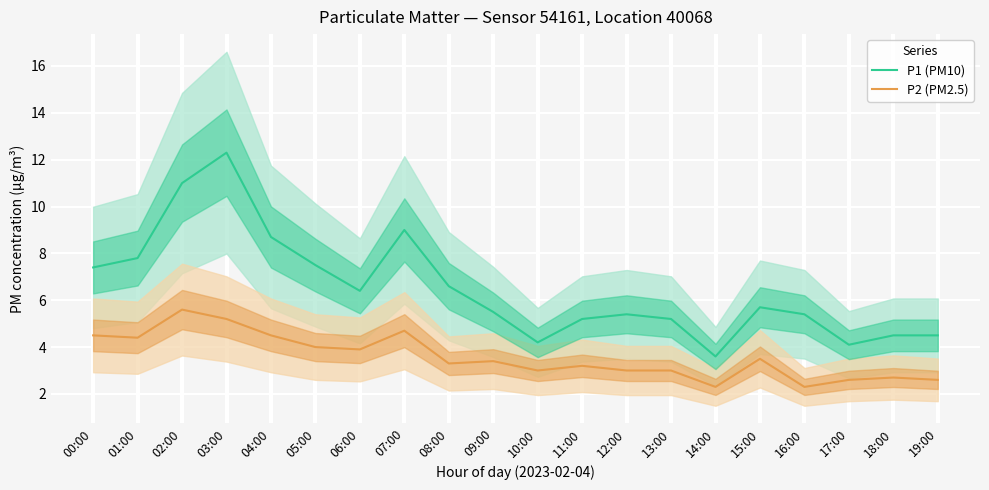

True or false: P2 (PM2.5) and P1 (PM10) cross at least once.

False